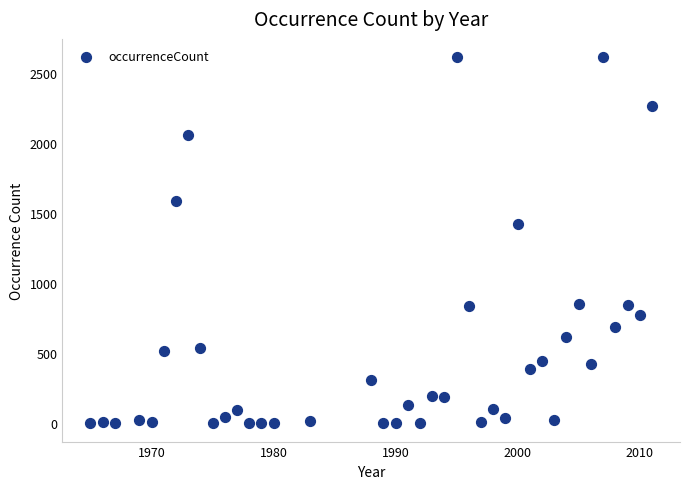

What Y value in the scatter plot is closest to 1308?

1421